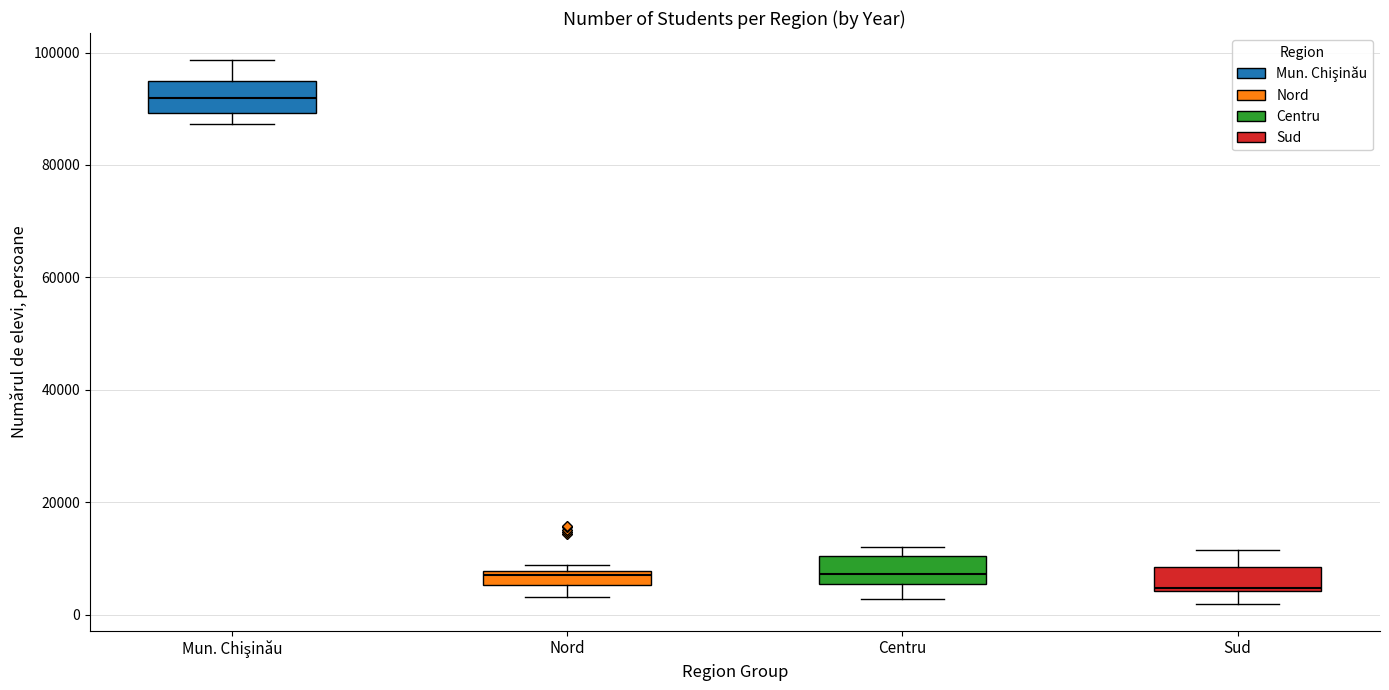

Which box has the lowest median line?

Sud